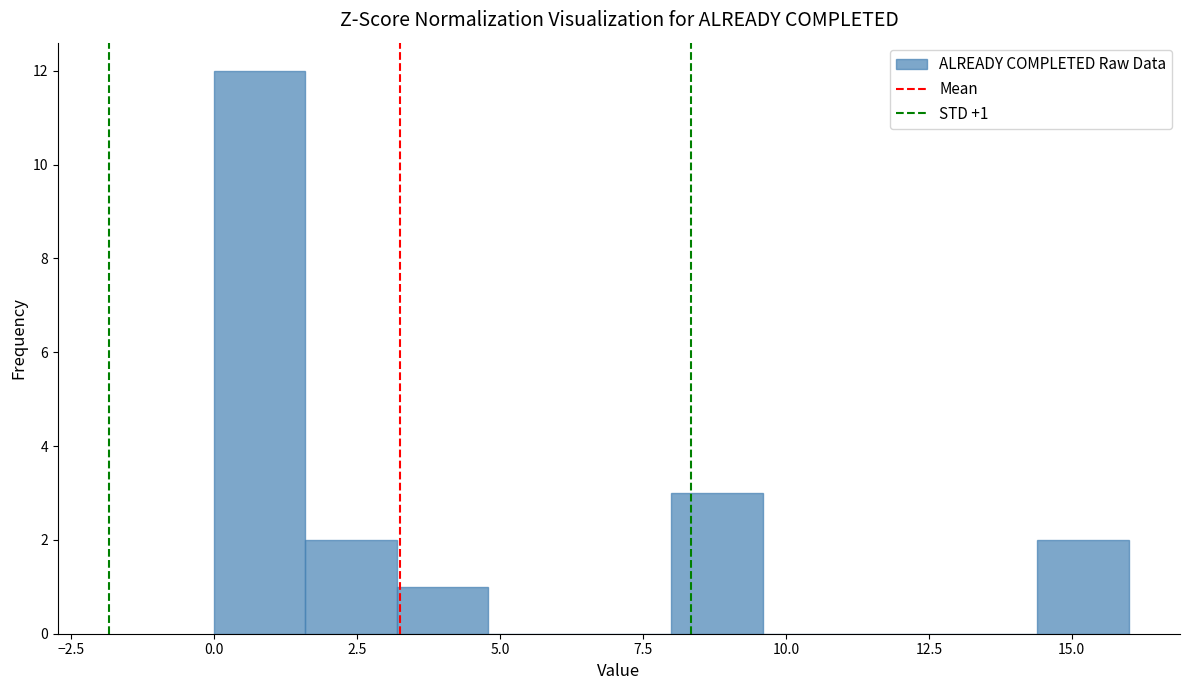

Around what value on the x-axis is the tallest bar? Give the approximate position of its centre, as read against the axis.

1.0